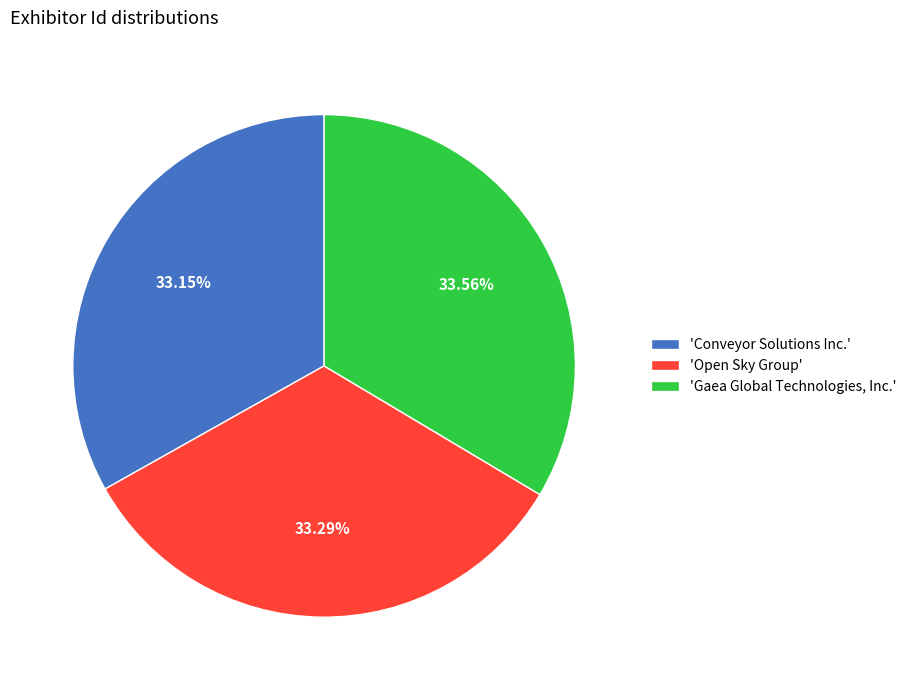

Is there any slice that represents more than half of the pie?

No